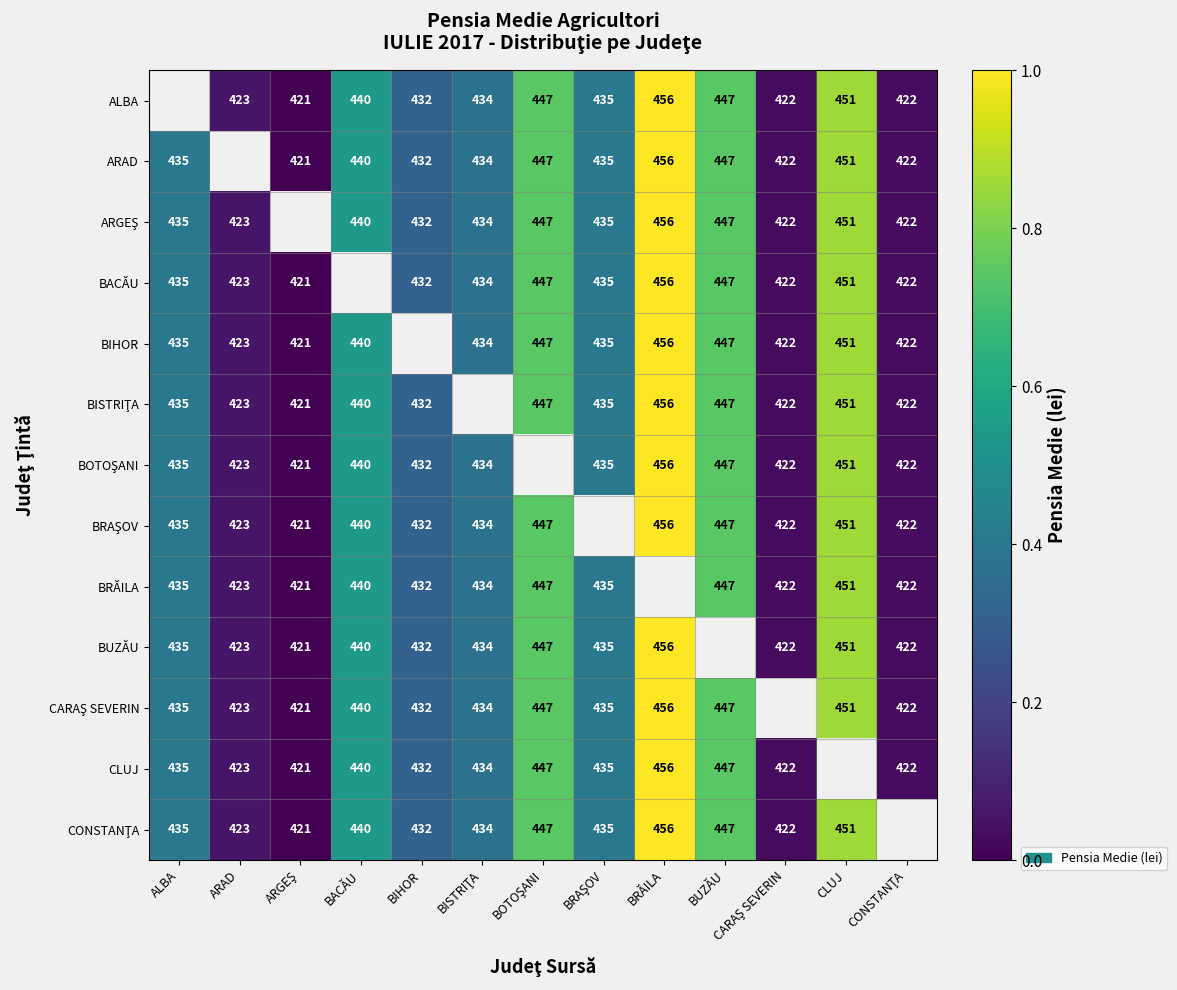

The ALBA series shows 1.3 at CLUJ. True or false?

False